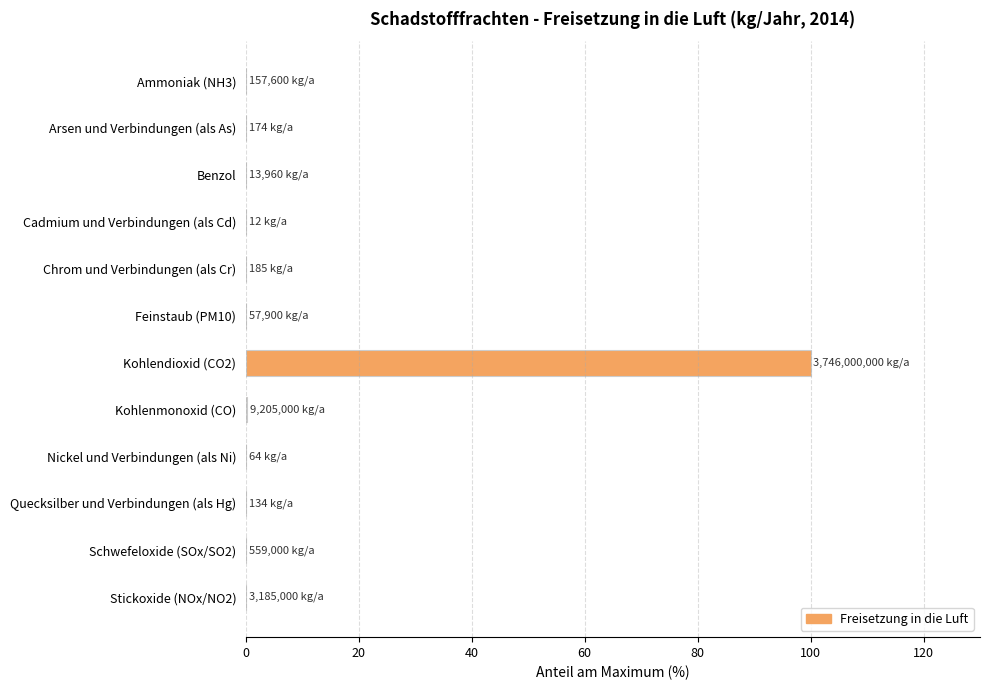

What is the maximum value shown in the chart?

100.0